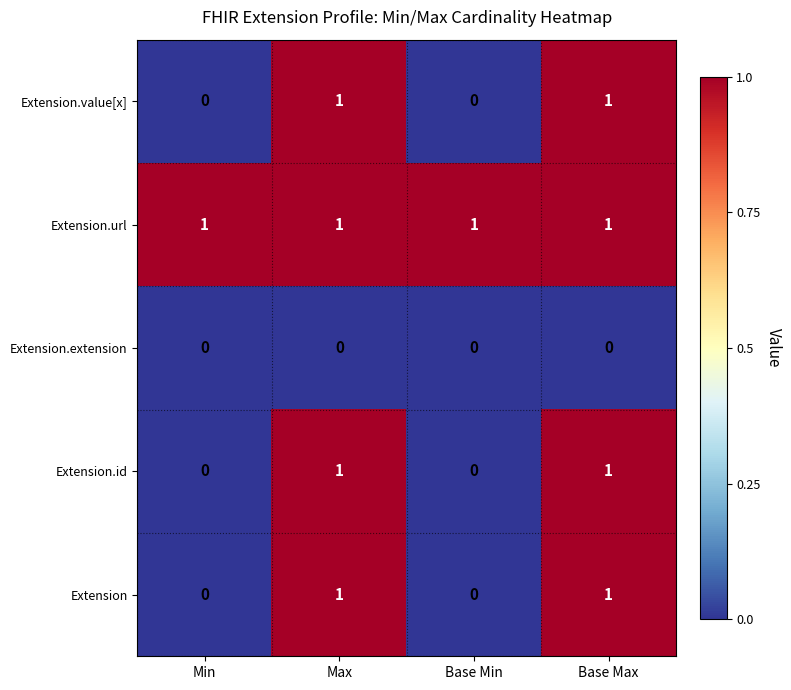

How many series are shown in this chart?

5